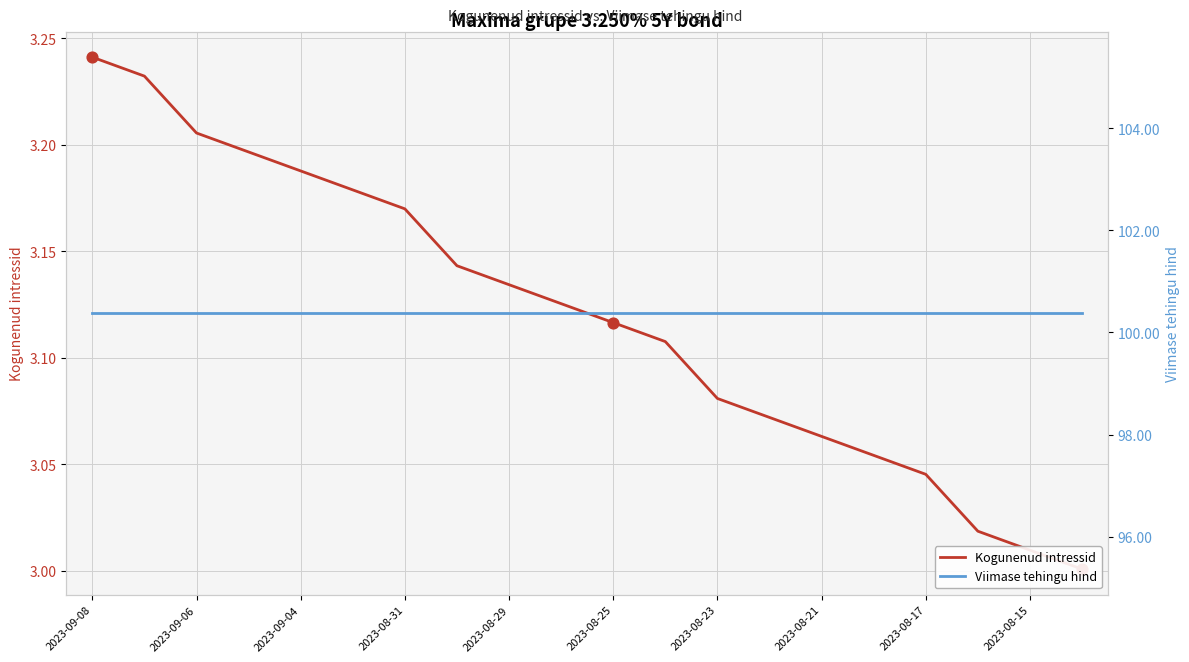

Which series has the widest spread of Y values?

Kogunenud intressid